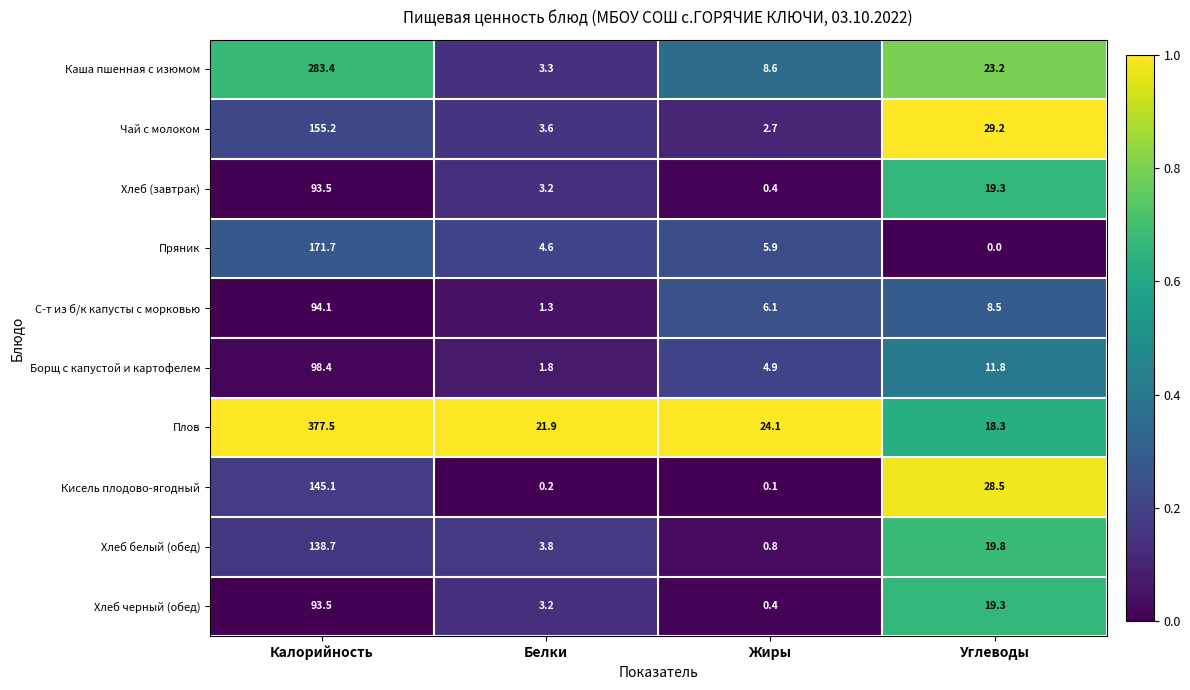

List the labels in order of Борщ с капустой и картофелем value, smallest first.

Белки, Жиры, Углеводы, Калорийность